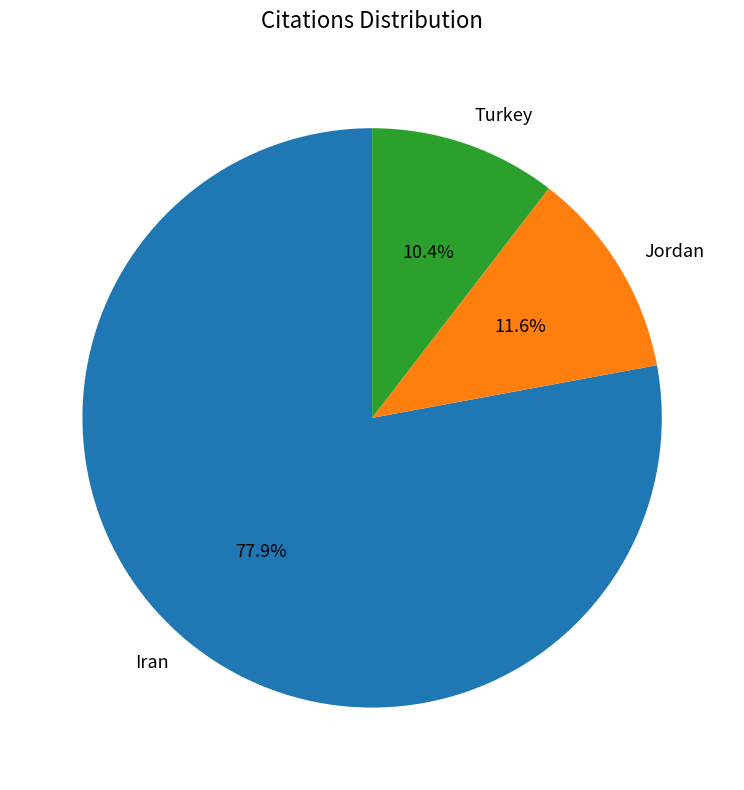

What is the total percentage of Turkey and Iran?

88.4%